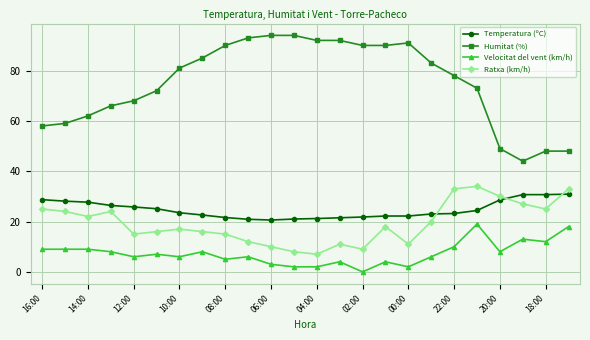

Which series has the largest total across all categories?

Humitat (%)